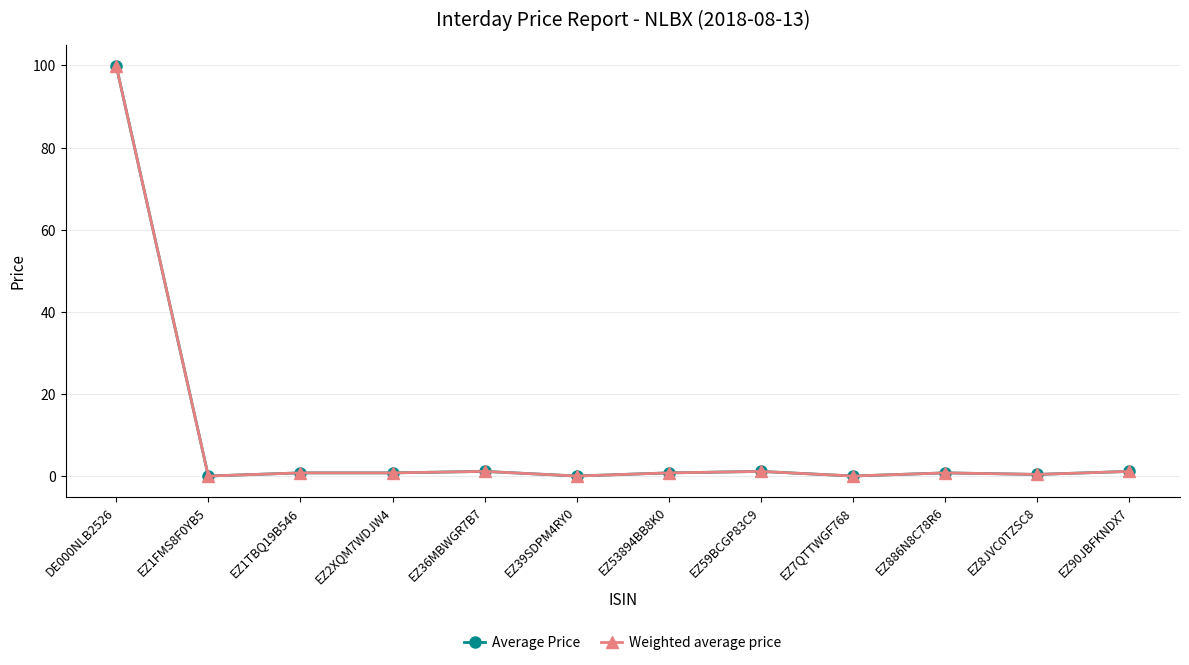

True or false: Weighted average price has a value of 0.0 at EZ1FMS8F0YB5.

True